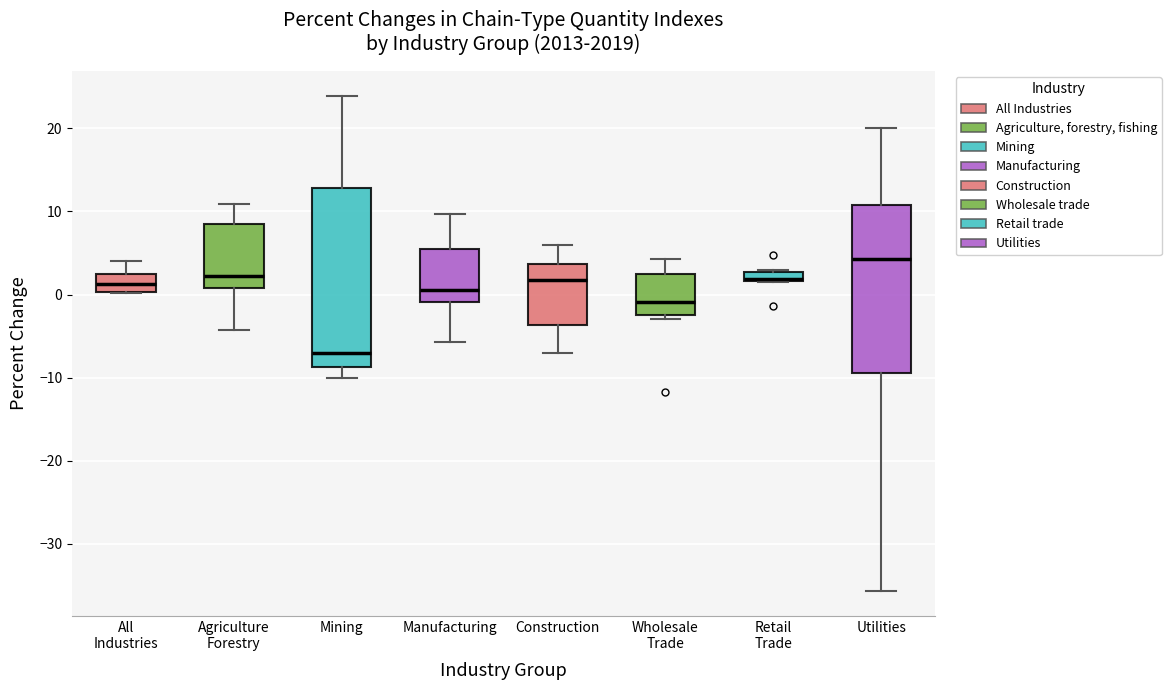

Which box's median line is the highest?

Utilities